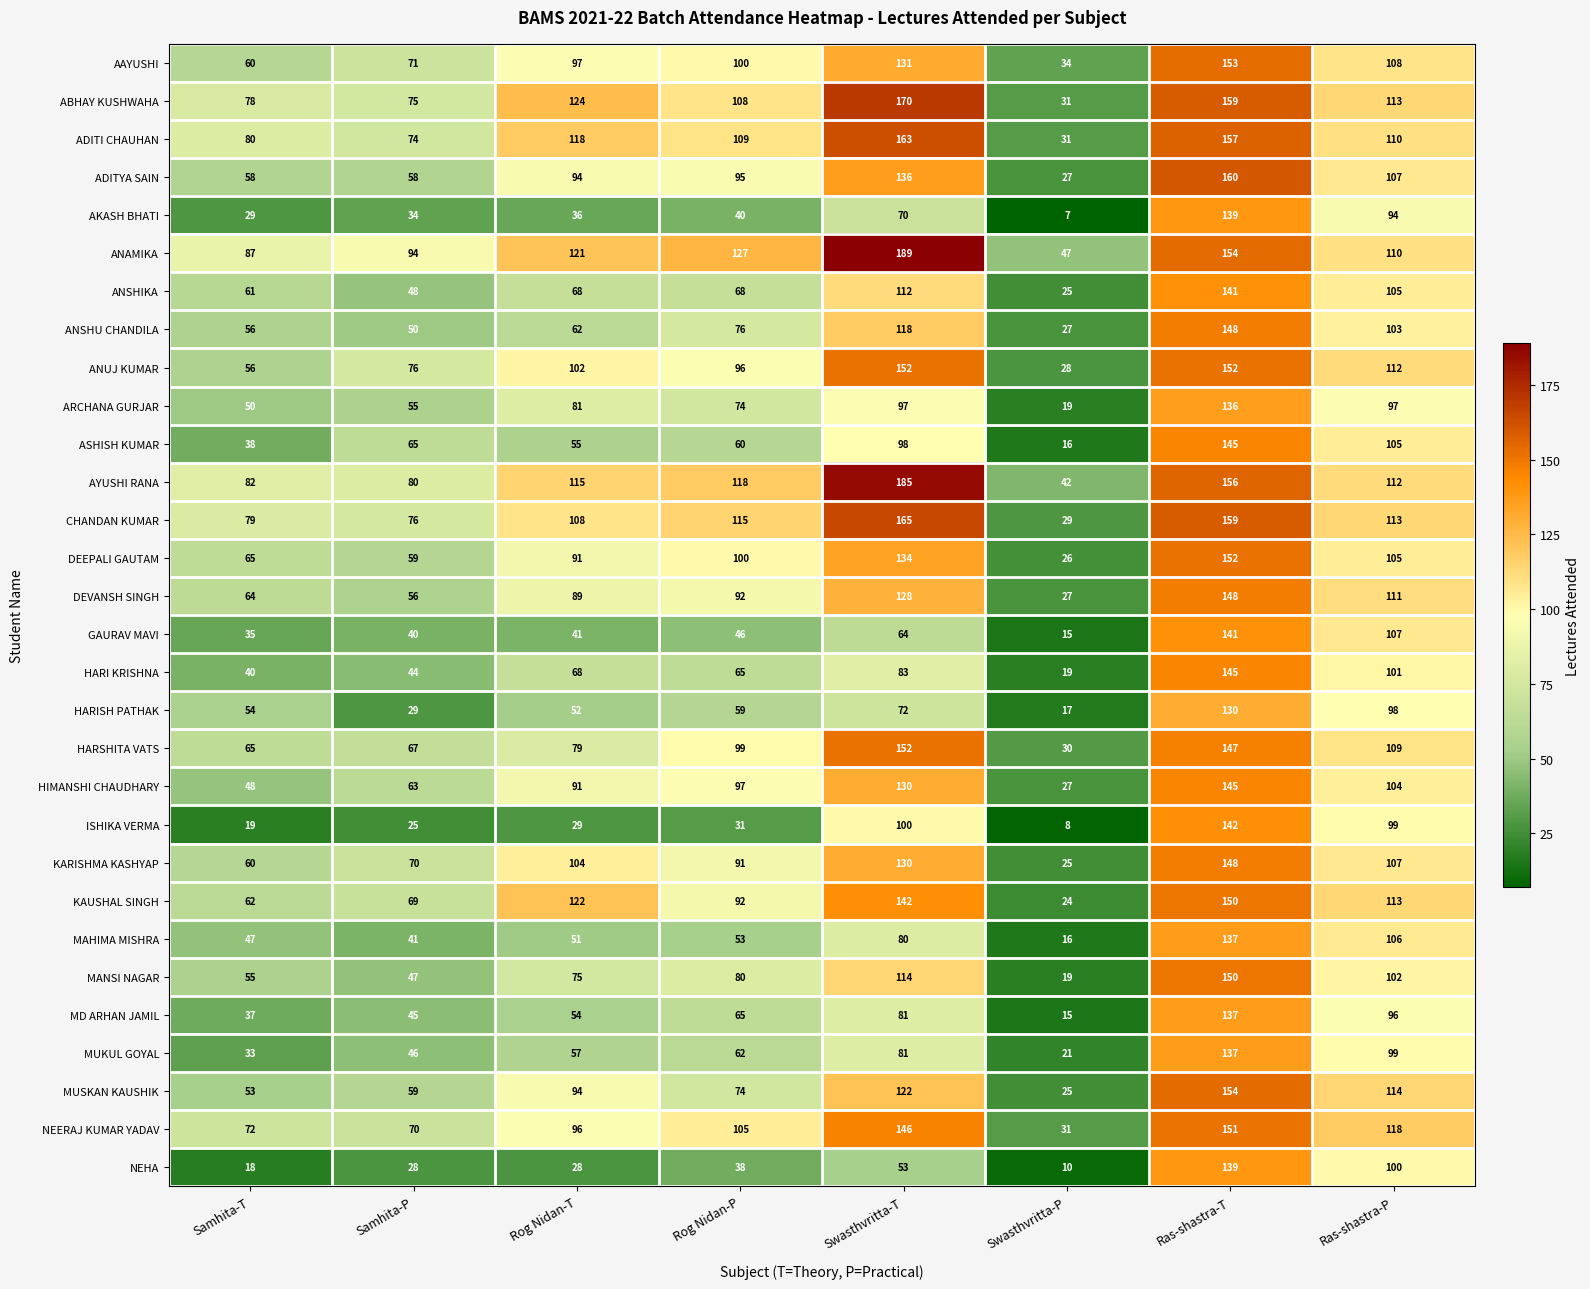

What is the difference between the MUKUL GOYAL values at Swasthvritta-P and Rog Nidan-T?

36